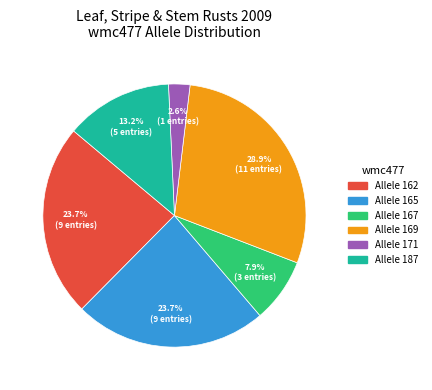

Is there a majority slice in this chart?

No